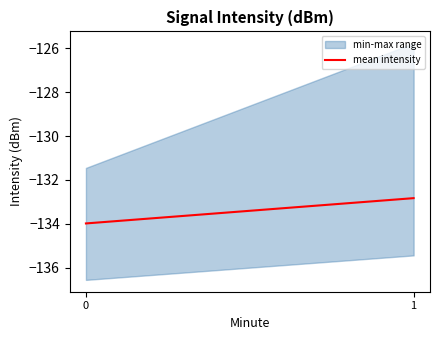

What is the sum of the values at 0 and 1?

-266.8